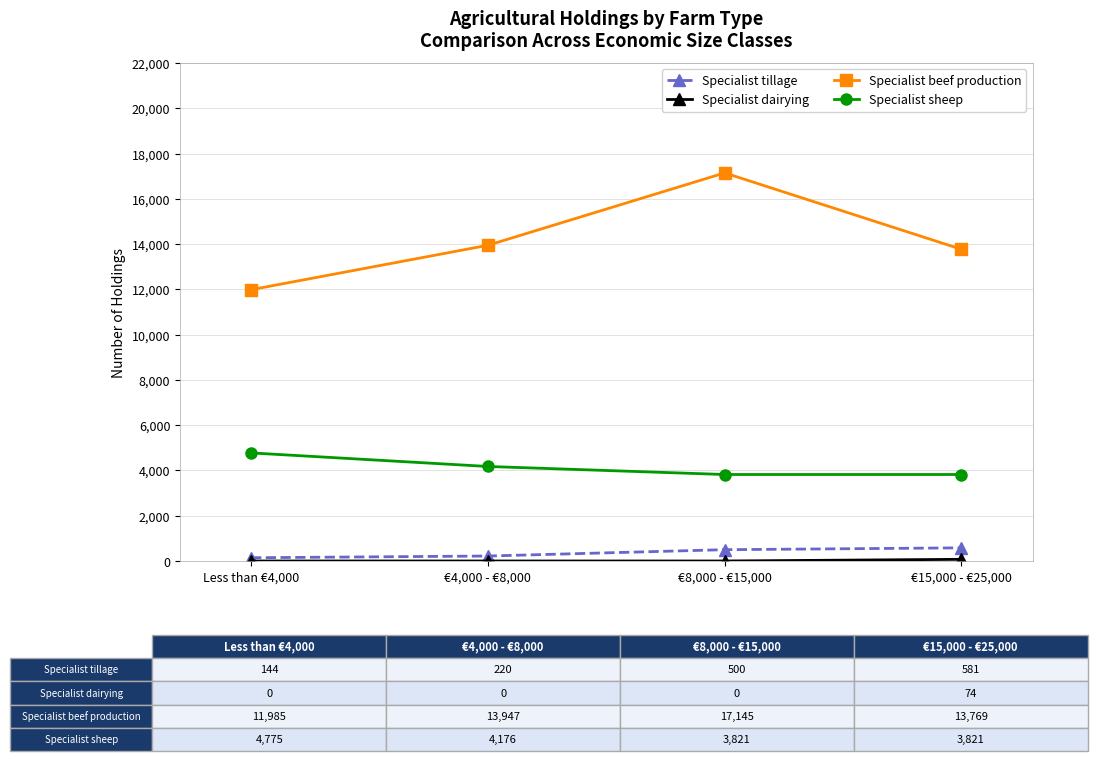

Is the value of Specialist sheep at €4,000 - €8,000 greater than the value of Specialist beef production at €4,000 - €8,000?

No